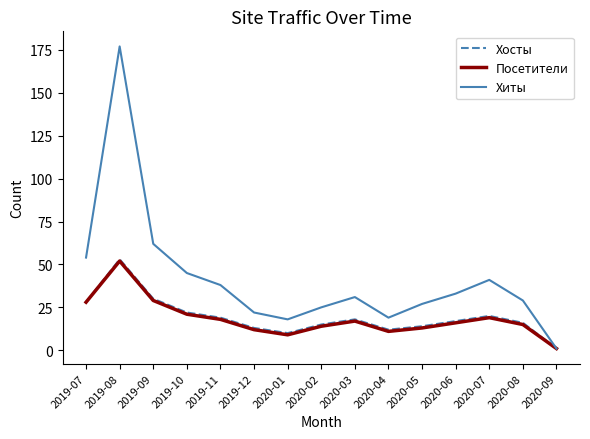

At which category is the sum across all series the highest?

2019-08